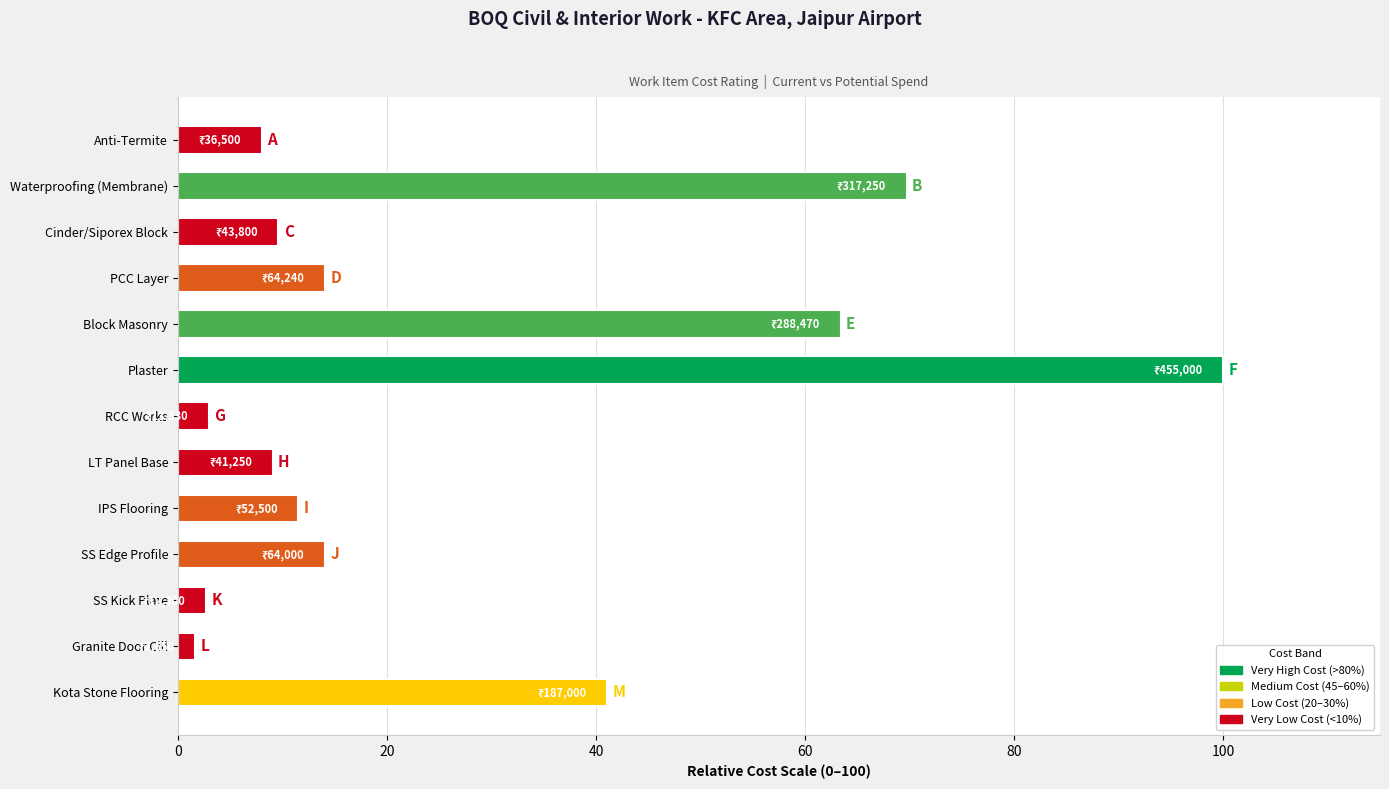

At which label is the value closest to 50?

Kota Stone Flooring